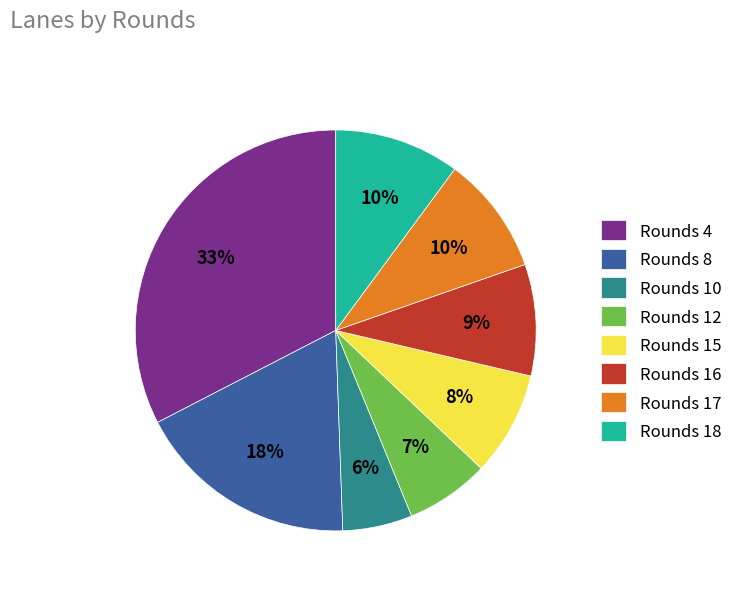

Does any single category account for the majority?

No